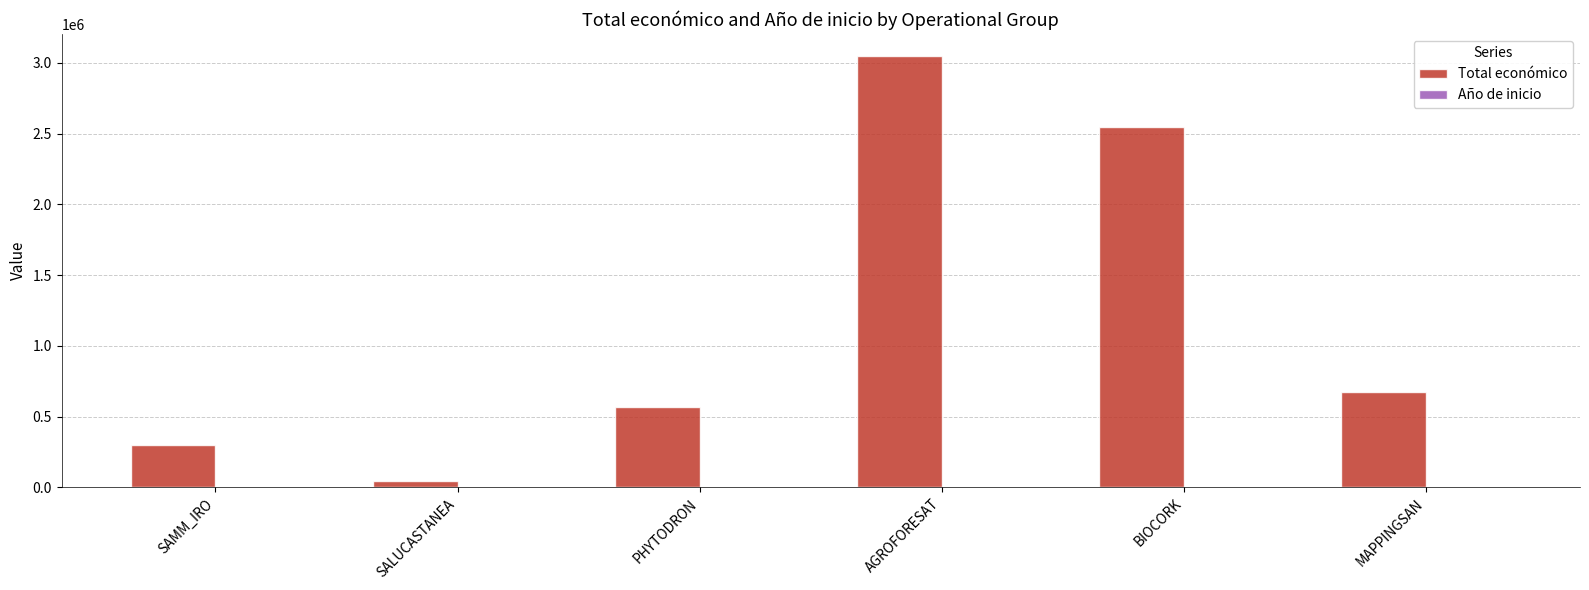

The Total económico series shows 3051573 at AGROFORESAT. True or false?

True